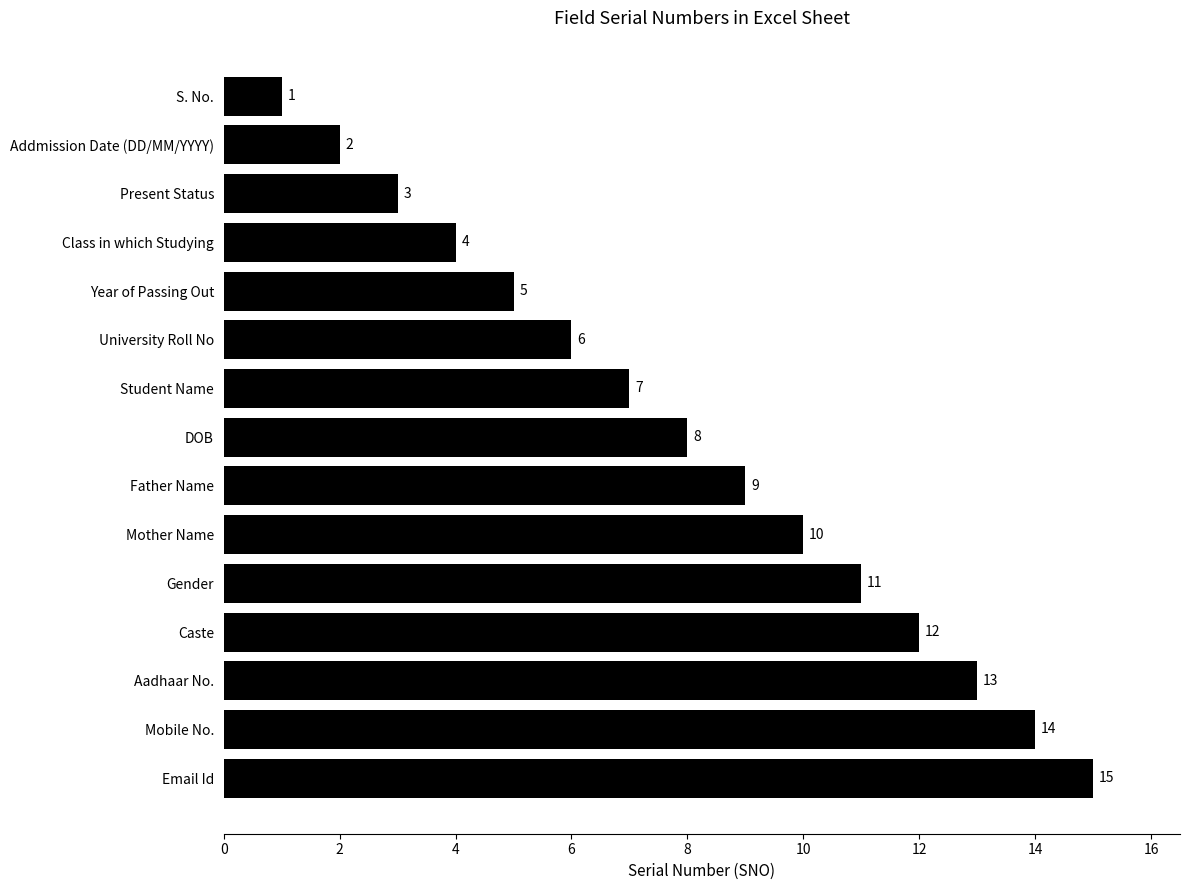

What is the greatest value displayed?

15